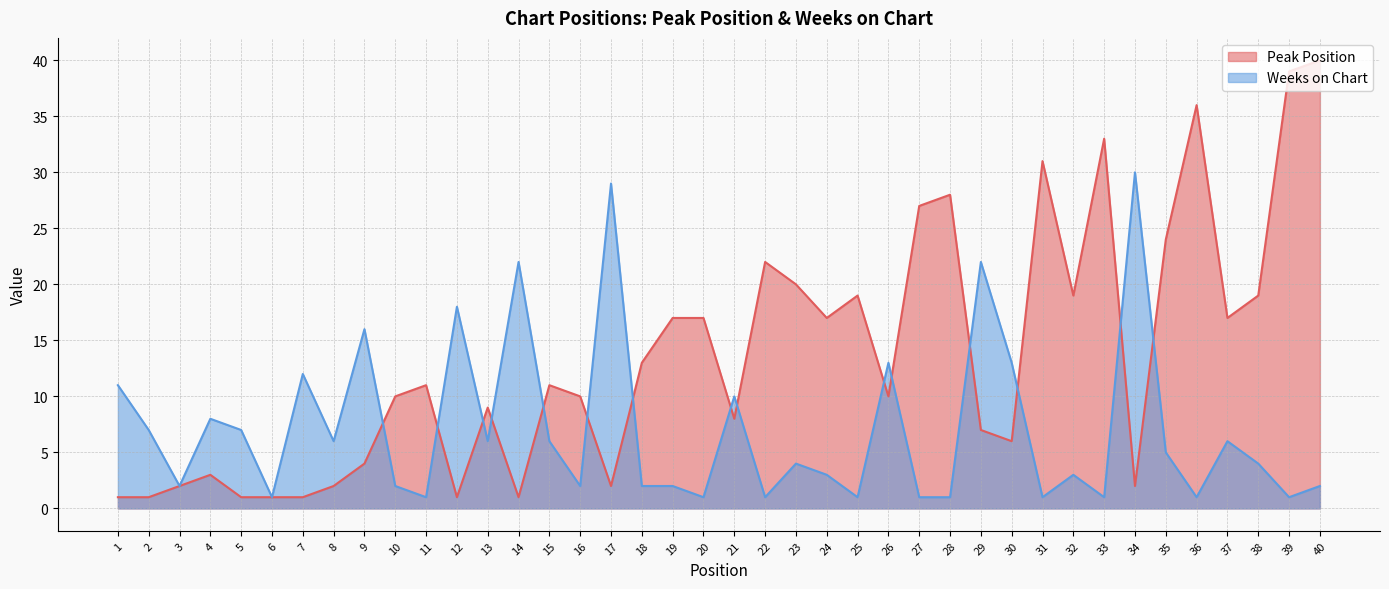

At how many categories does at least one series exceed 11?

27